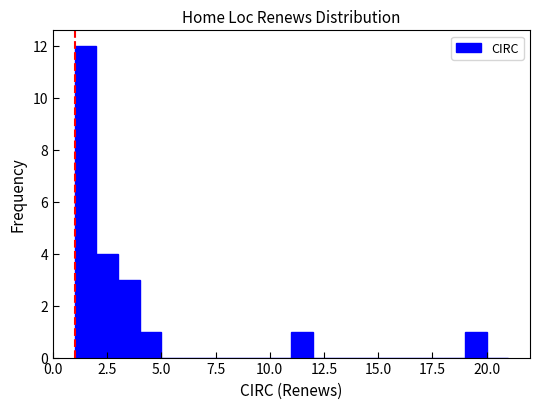

Read against the x-axis, roughly where is the centre of the tallest bar?

1.5